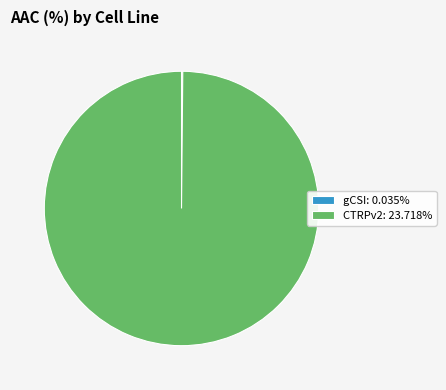

Is there a majority slice in this chart?

Yes